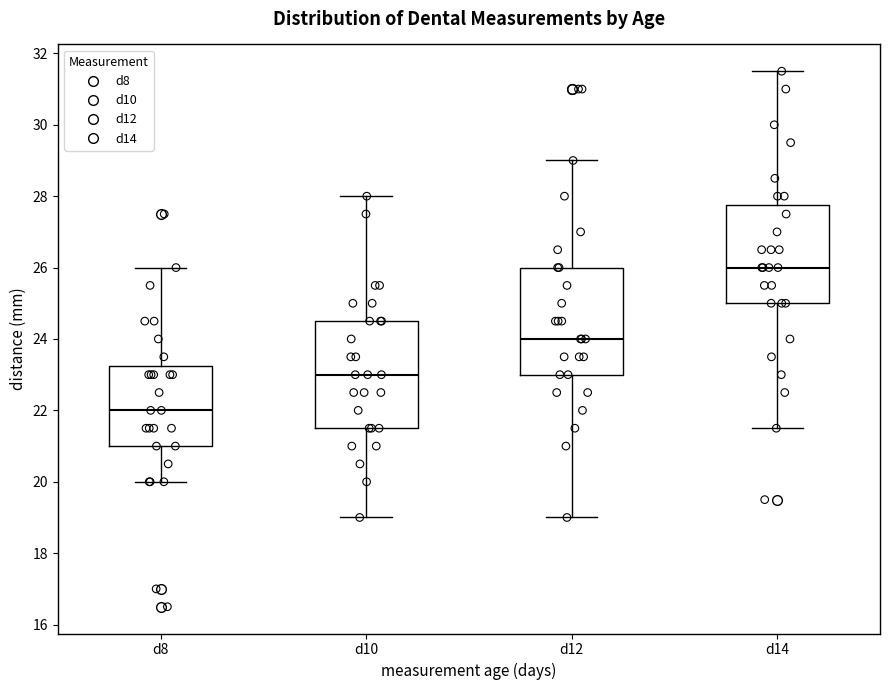

Which box has the lowest median line?

d8